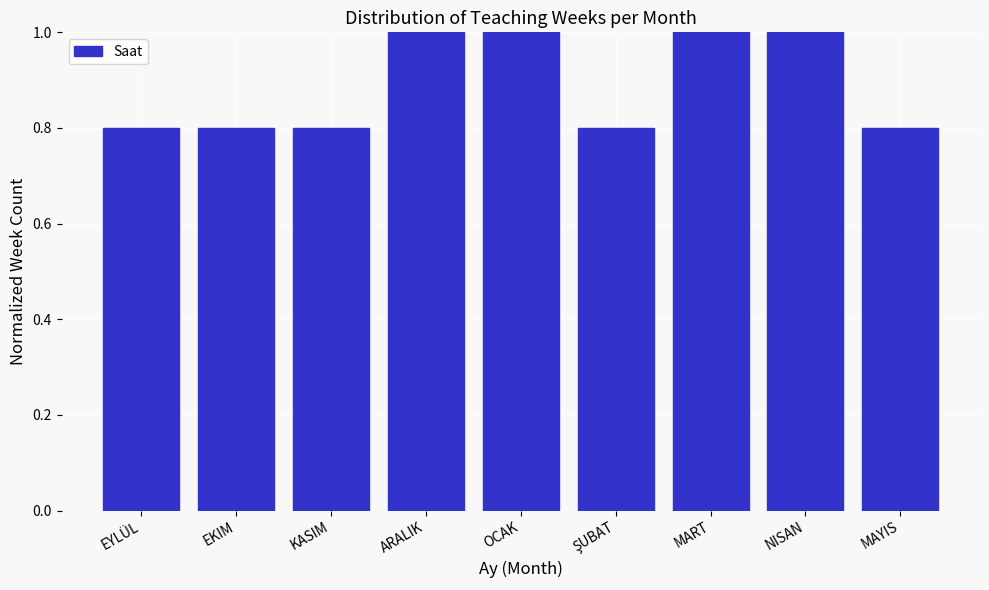

Reading left to right, what are all the values shown in this chart?

0.8	0.8	0.8	1.0	1.0	0.8	1.0	1.0	0.8